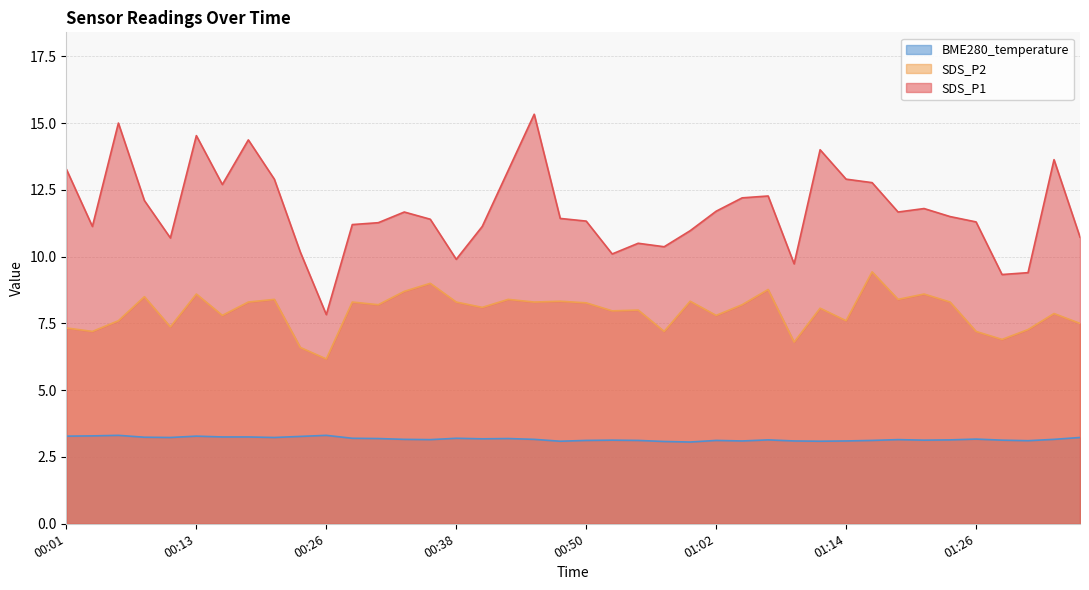

At which label does BME280_temperature reach its peak?

00:06